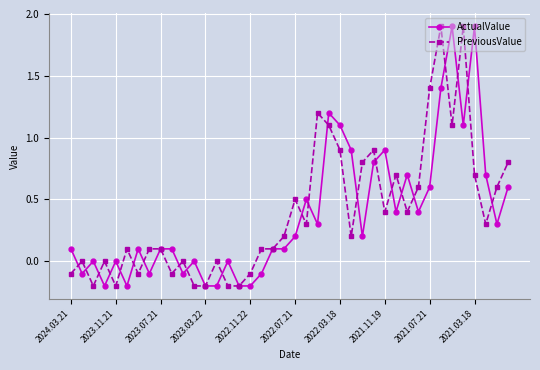

True or false: PreviousValue has more than 1 points higher than both neighbors.

True